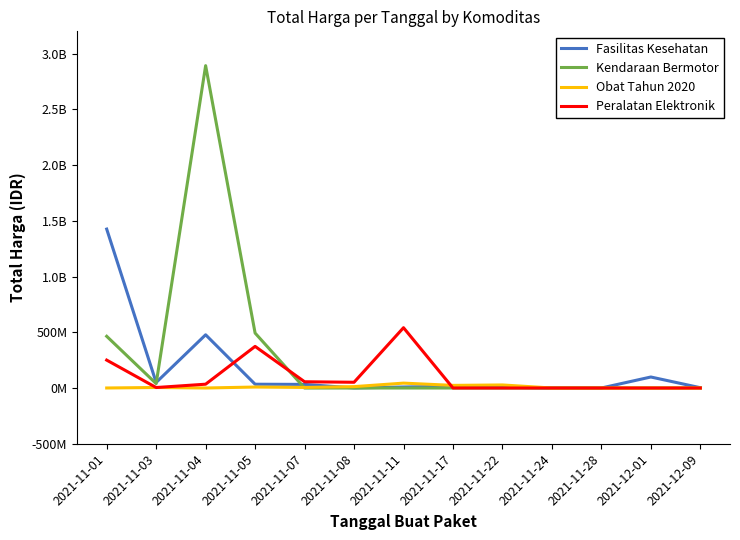

What is the value of the Fasilitas Kesehatan point at the 11th from the left?

78000